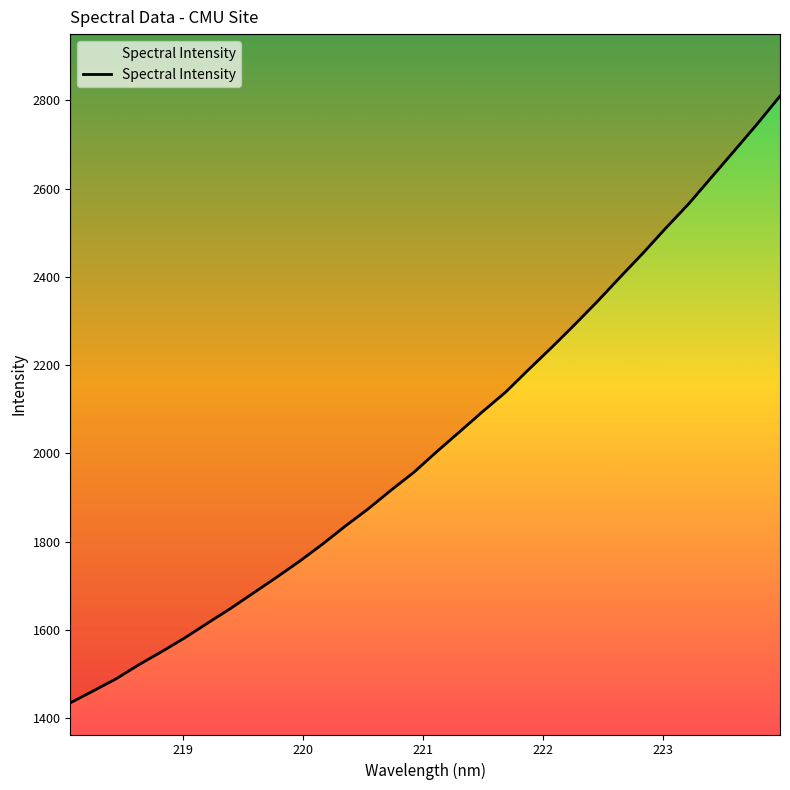

What is the value of the 5th point from the left?

1550.9